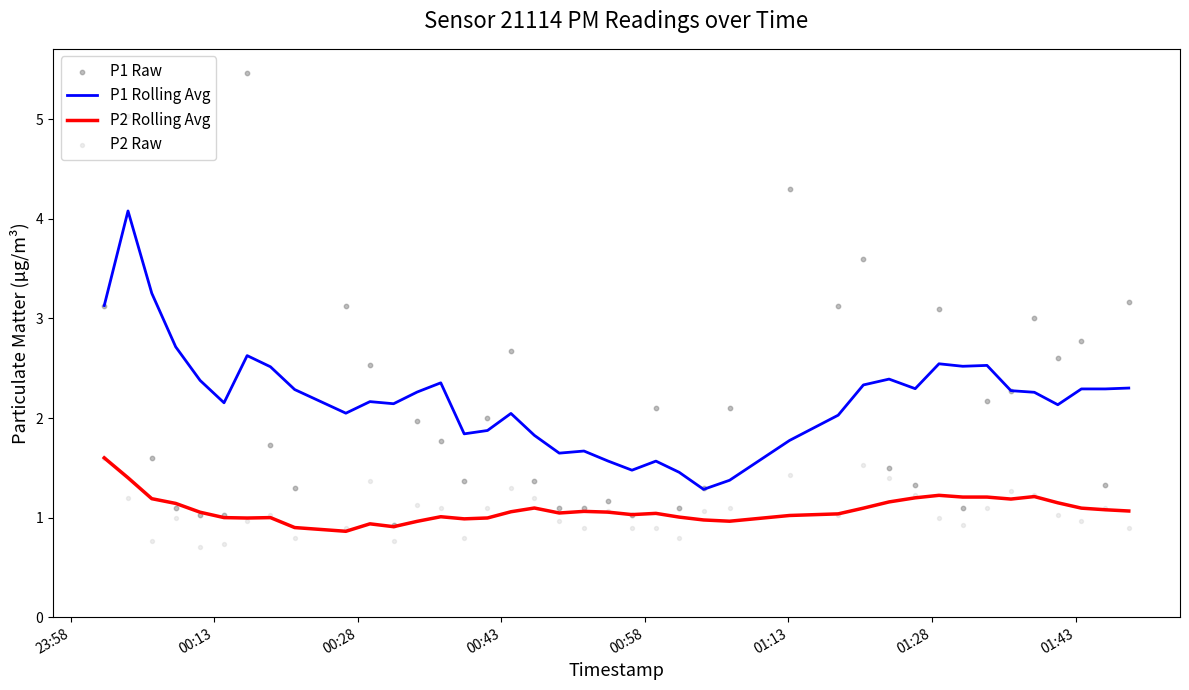

Which series has the largest total across all categories?

P1 Rolling Avg